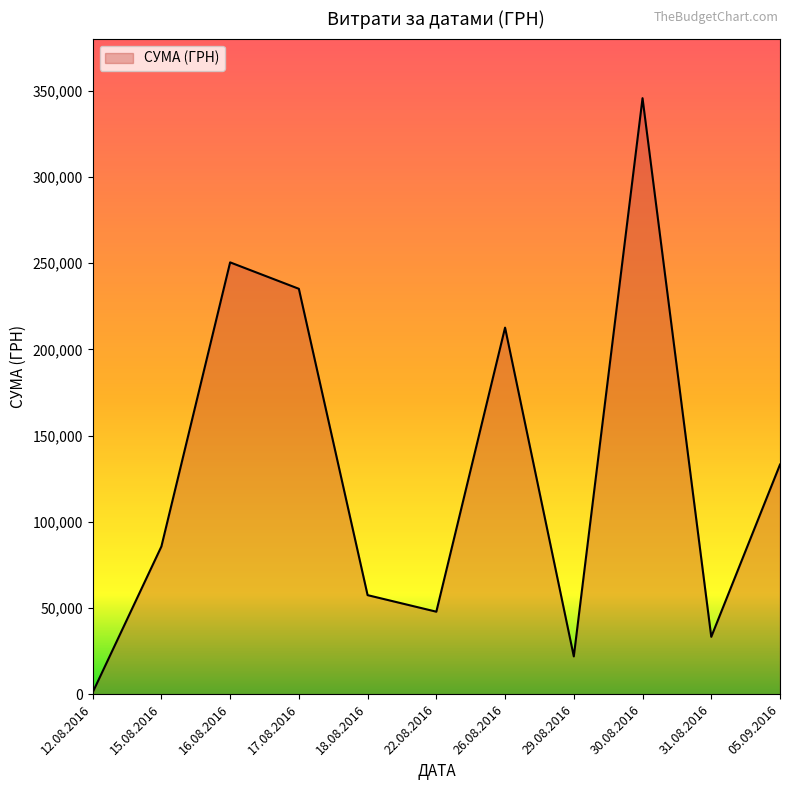

Which has a higher value, 30.08.2016 or 05.09.2016?

30.08.2016